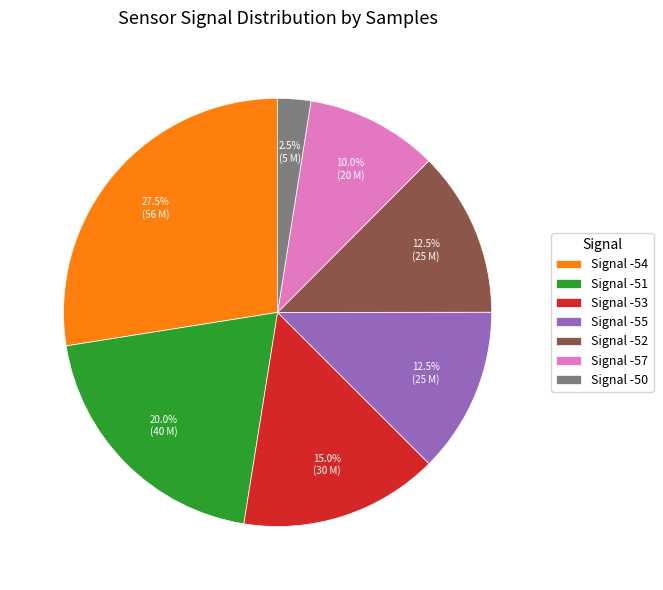

Between Signal -52 and Signal -54, which is larger?

Signal -54